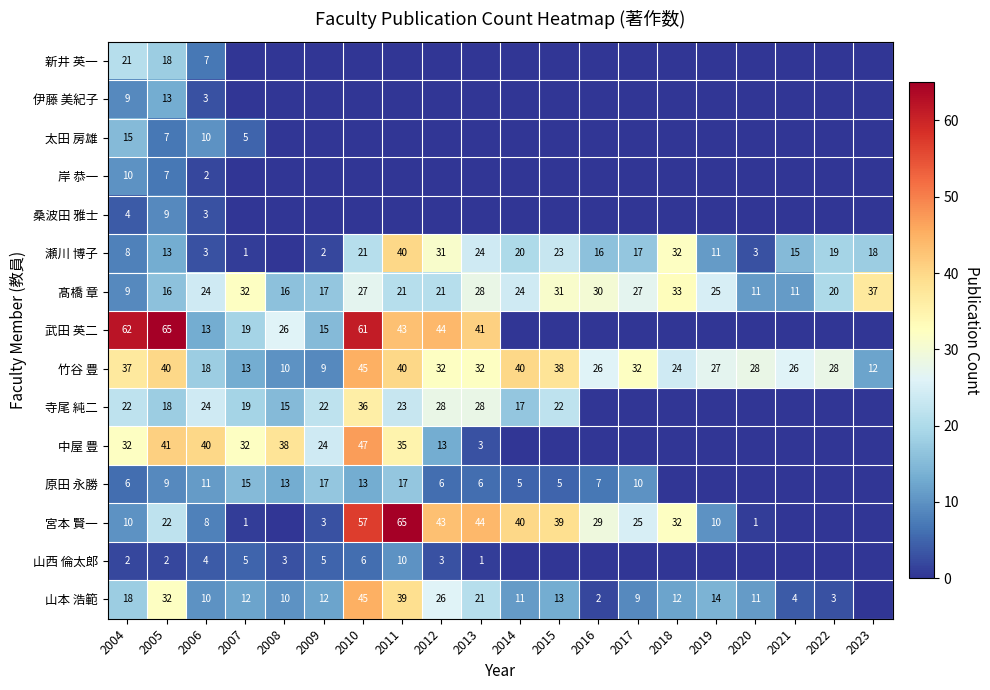

Which label corresponds to the smallest value in the chart?

2007